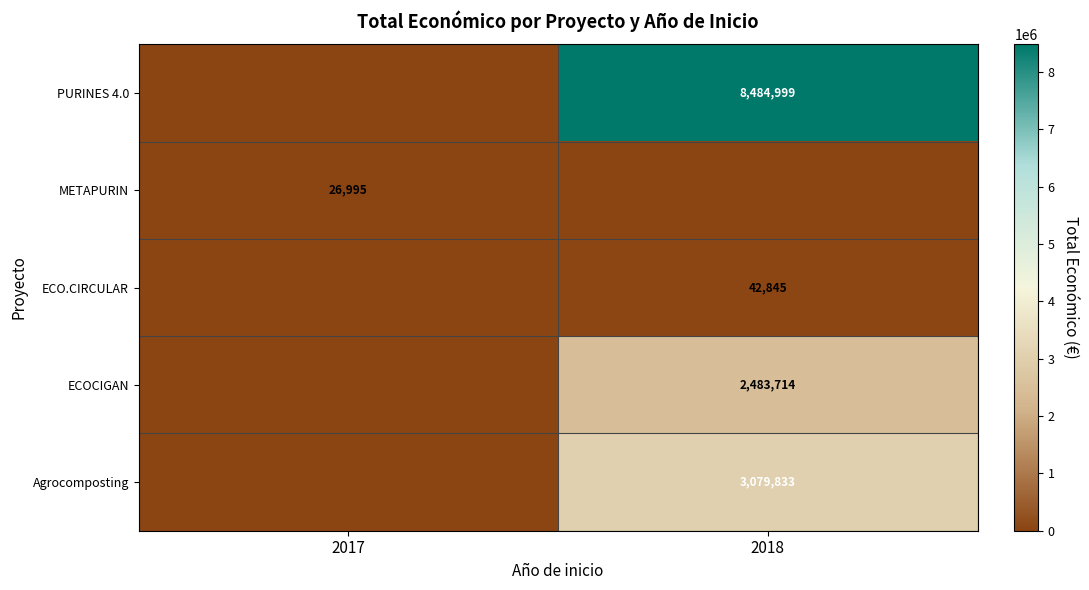

True or false: ECO.CIRCULAR has a value of 62167 at 2018.

False